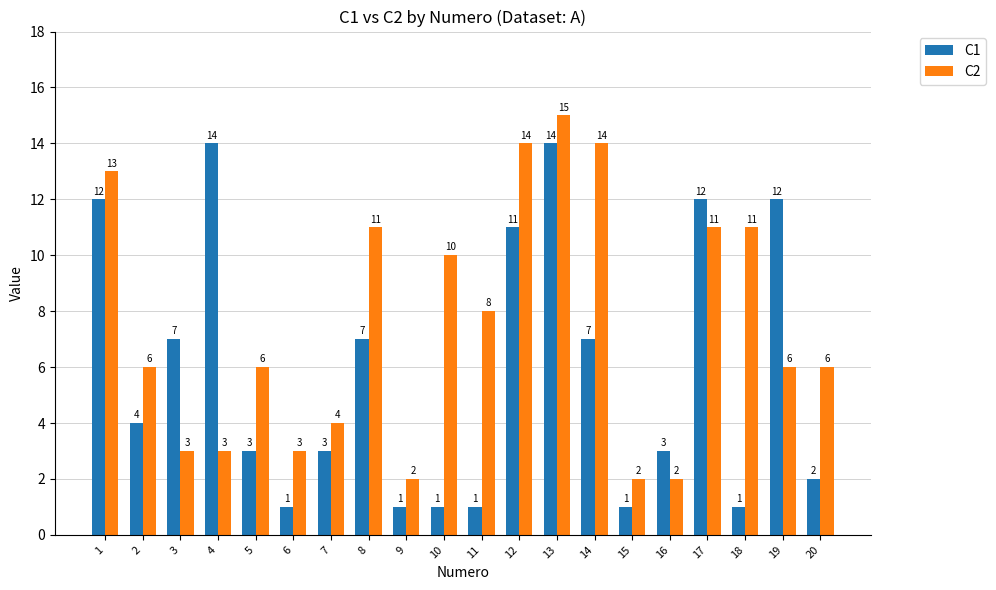

Rank the series at 7 from lowest to highest value.

C1, C2